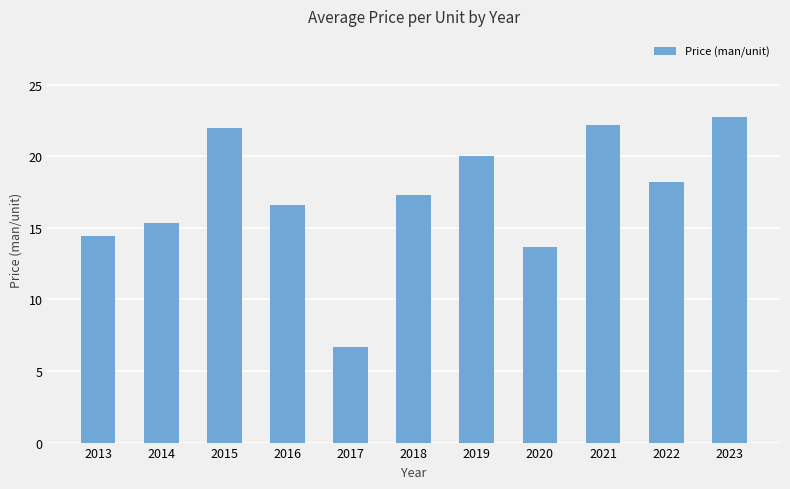

At which category does the chart reach its peak across all series?

2023